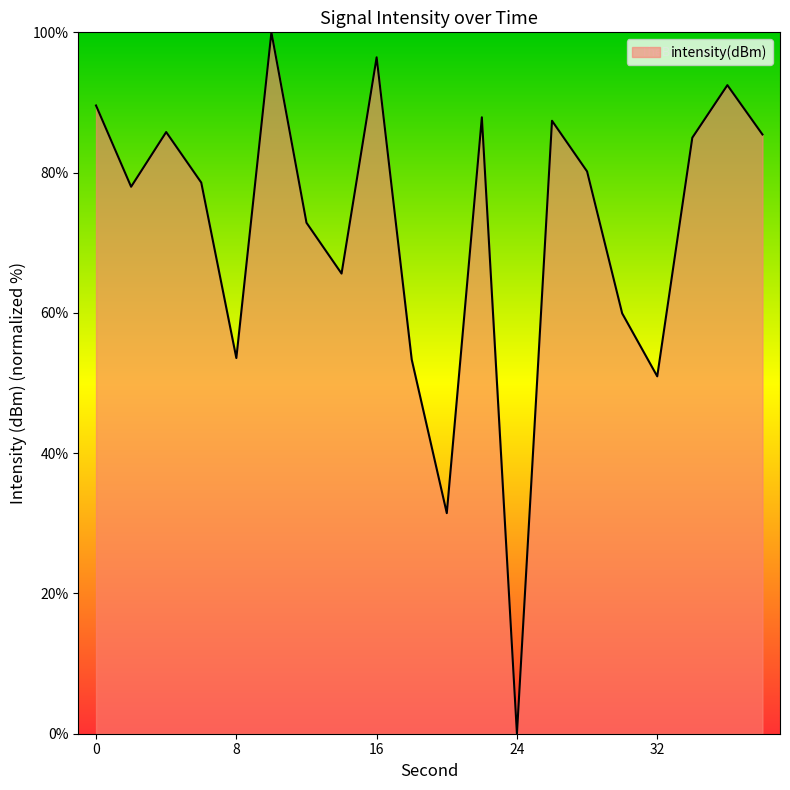

What is the greatest value displayed?

100.0